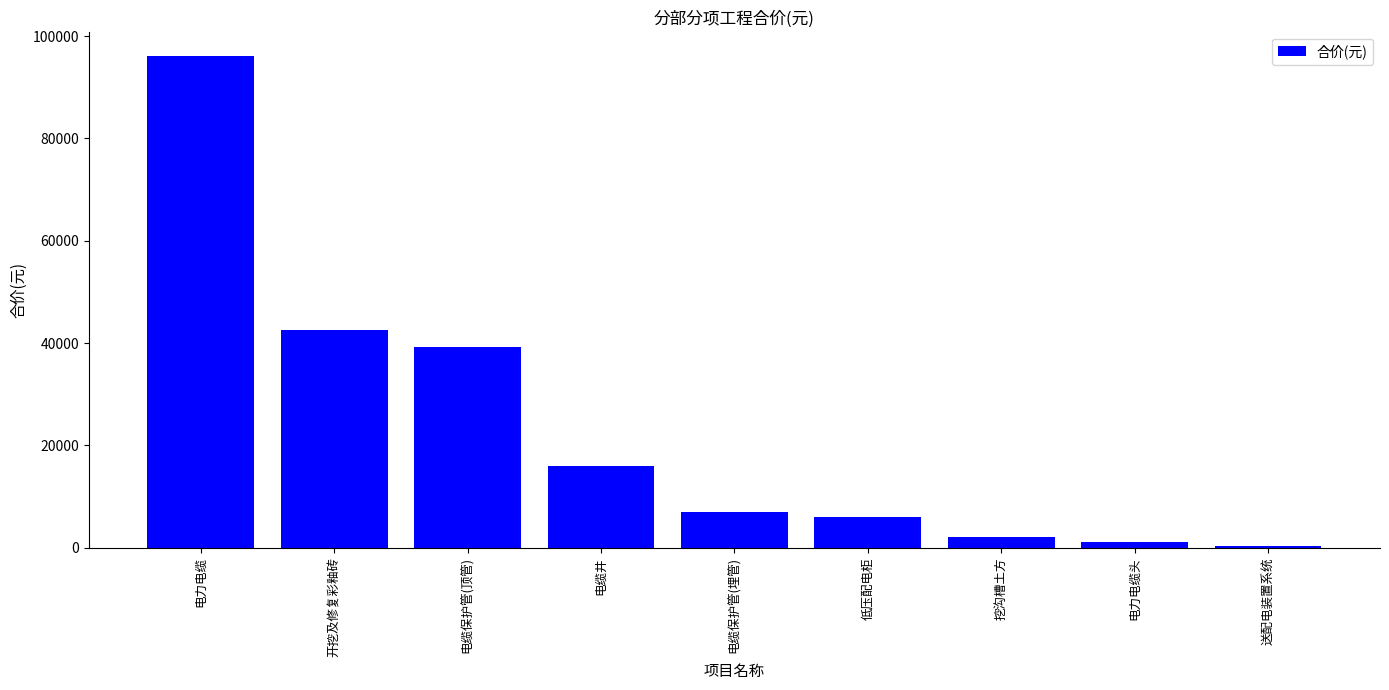

At which category does the chart reach its minimum across all series?

送配电装置系统